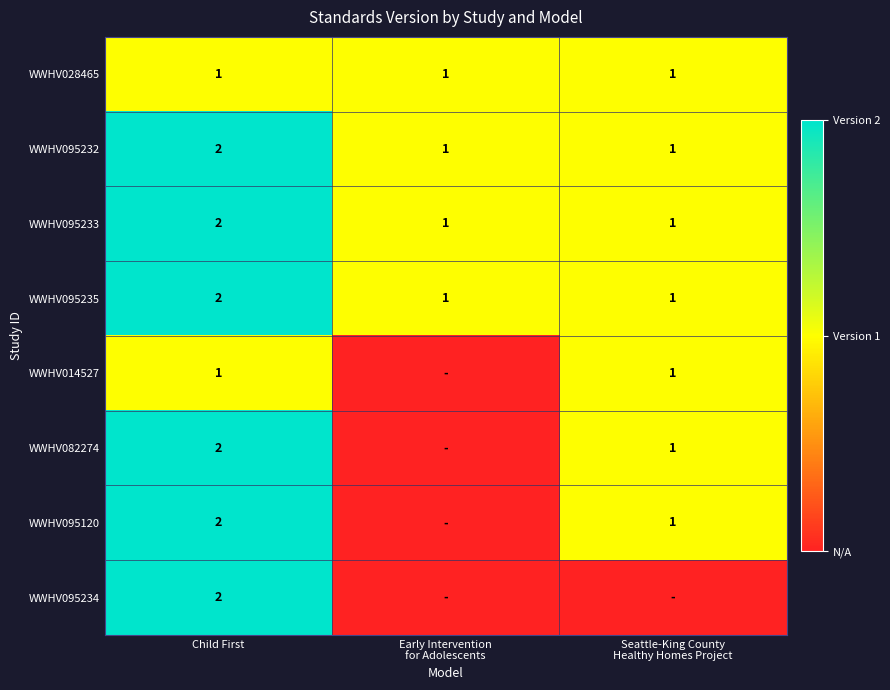

Is it true that WWHV095233 equals 2 at Child First?

True